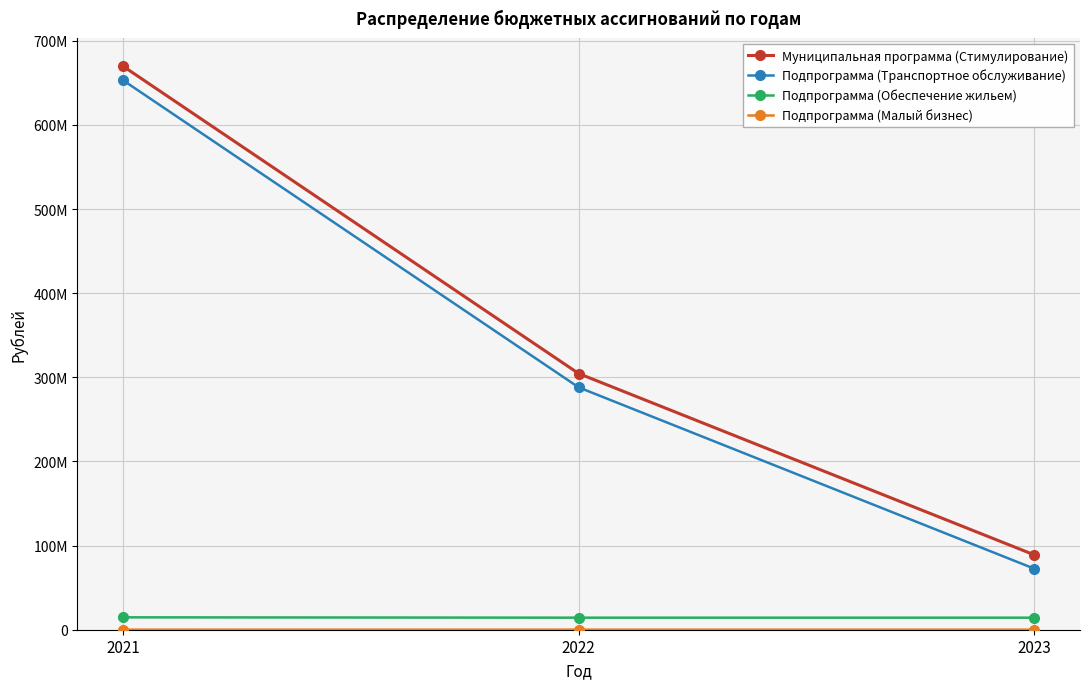

What is the total value across all series at 2023?

175770771.6